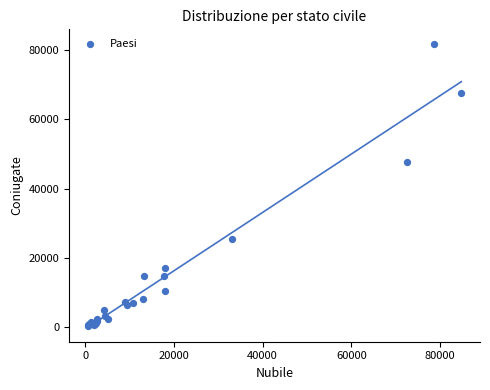

What Y value in the scatter plot is closest to 41089?

47594